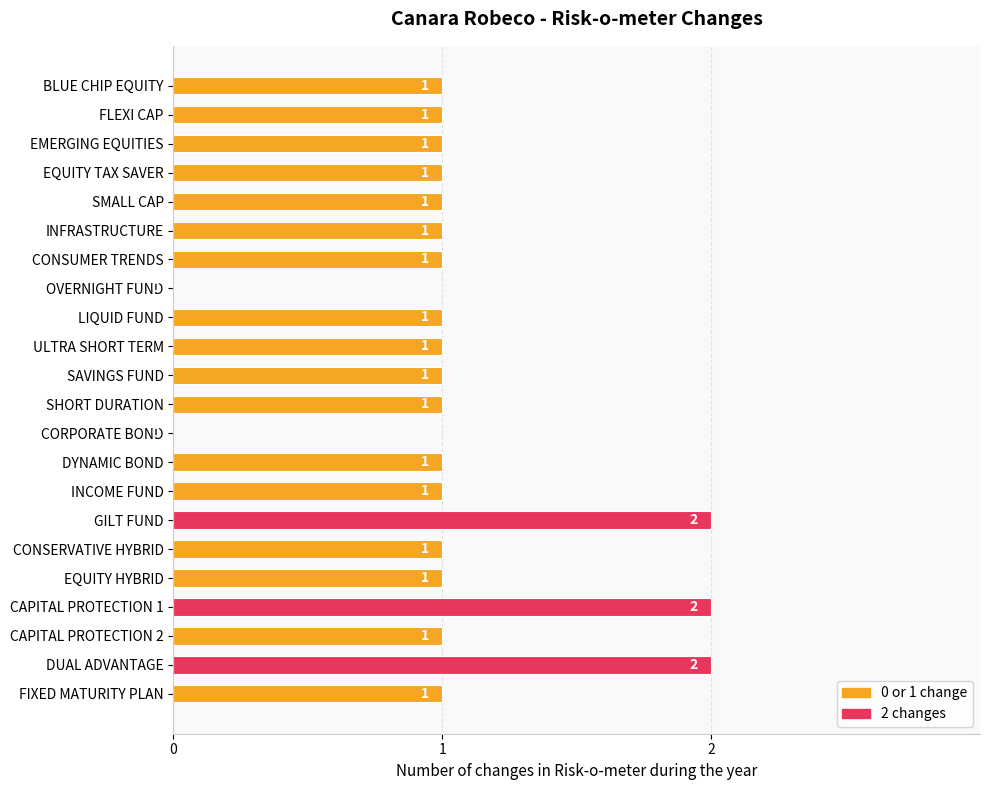

How many values are between 1 and 2?

20